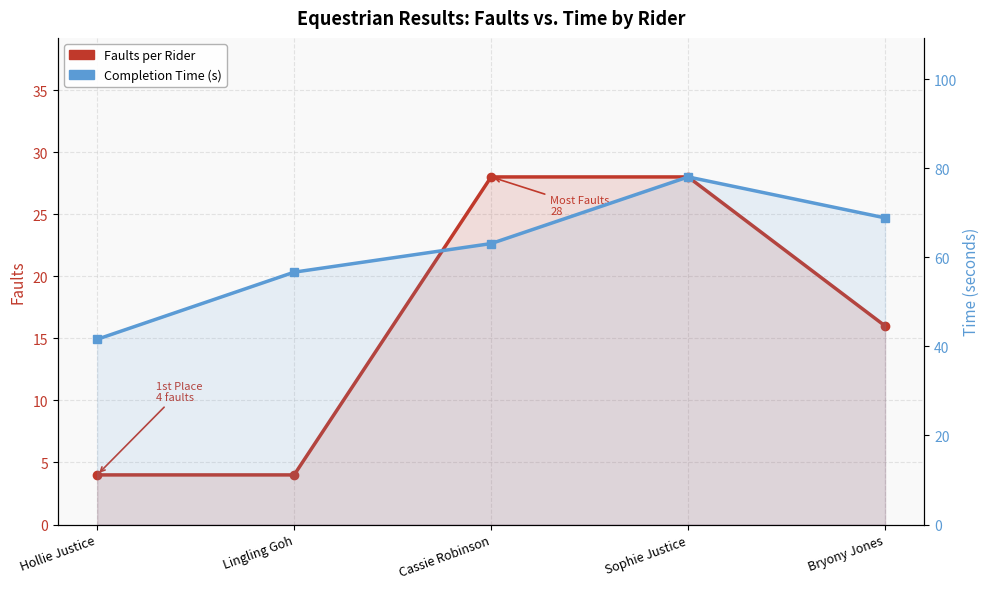

True or false: Faults per Rider and Time (s) cross at least once.

False